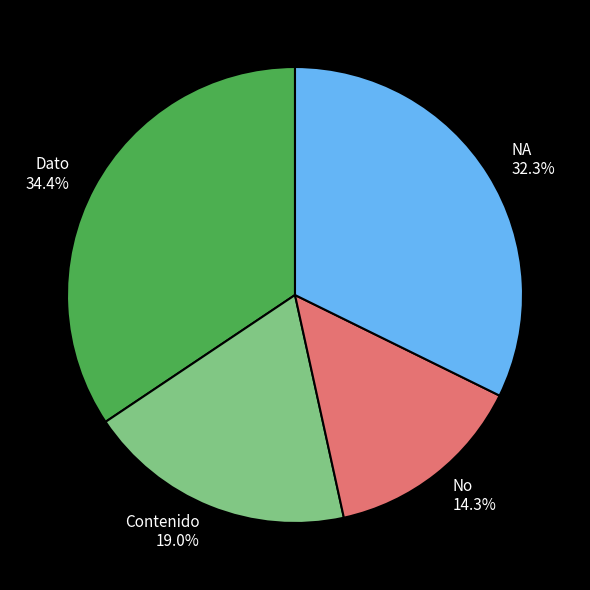

To the nearest percent, what is the difference between the largest and smallest slice percentages?

20%